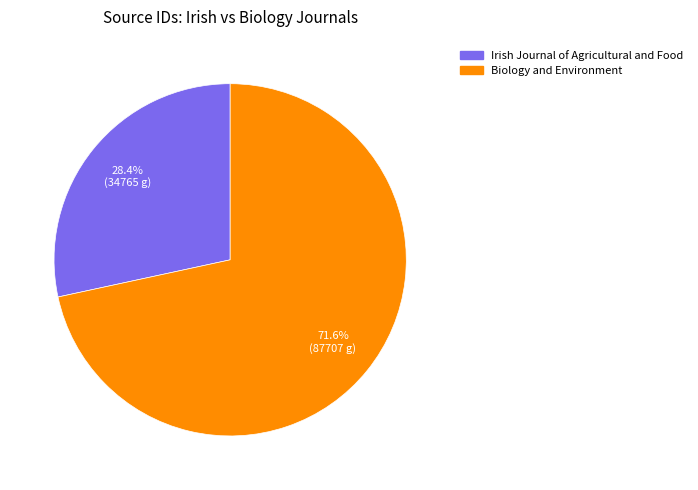

Is it true that Biology and Environment is 72% of the pie?

True